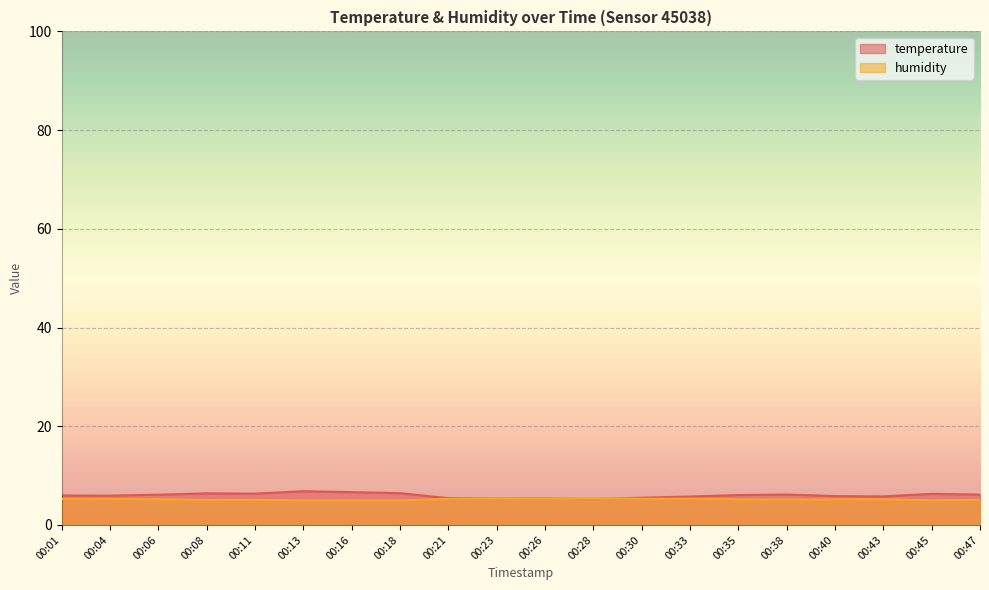

What is the spread (max minus min) of values at 00:47?

1.1